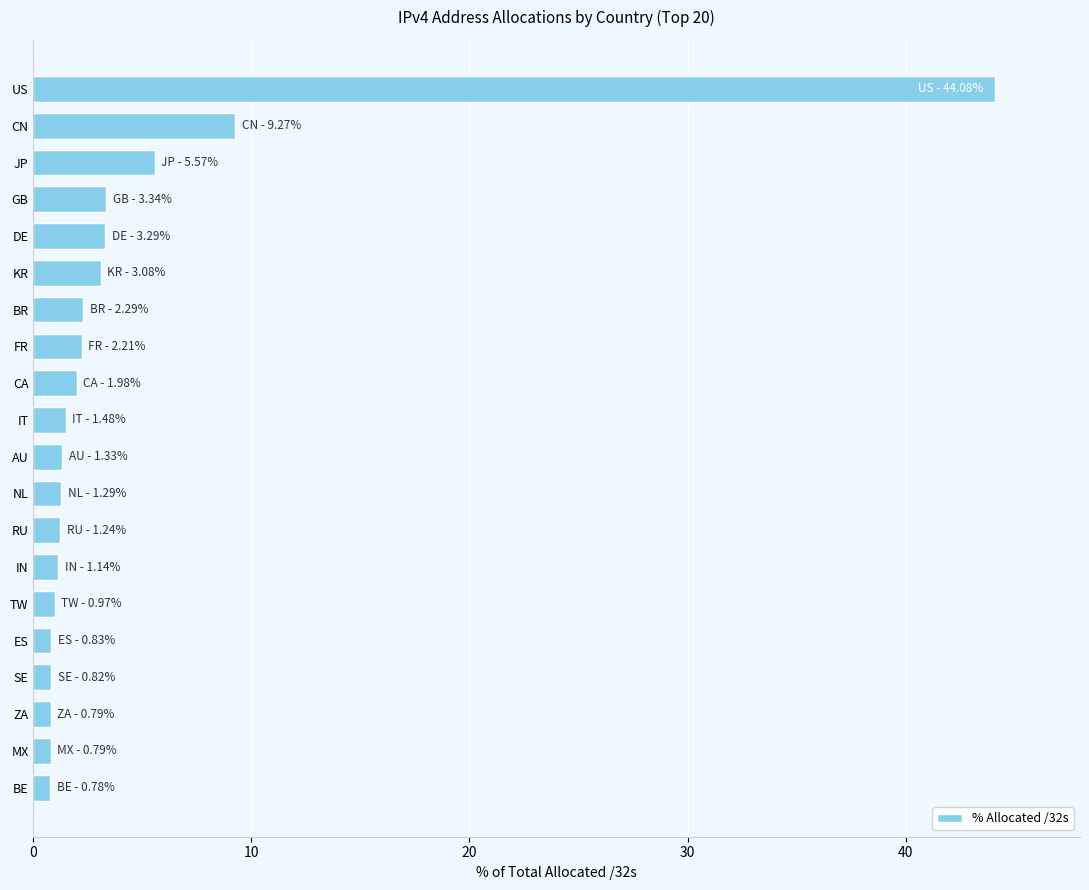

Is it true that the value at TW is 1.0?

True